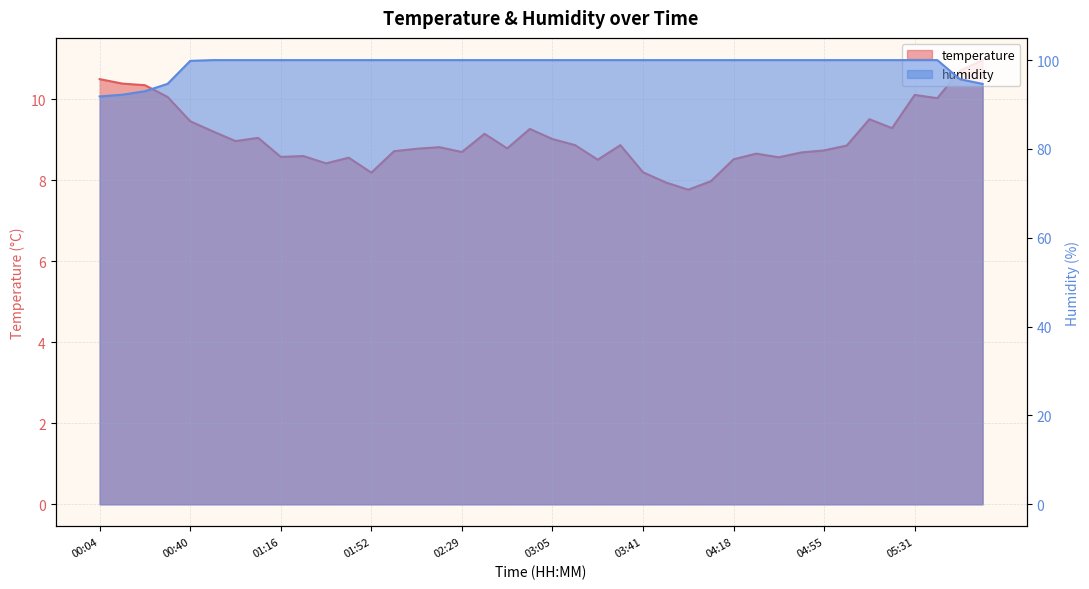

Which category has the lowest value in the temperature series?

04:00